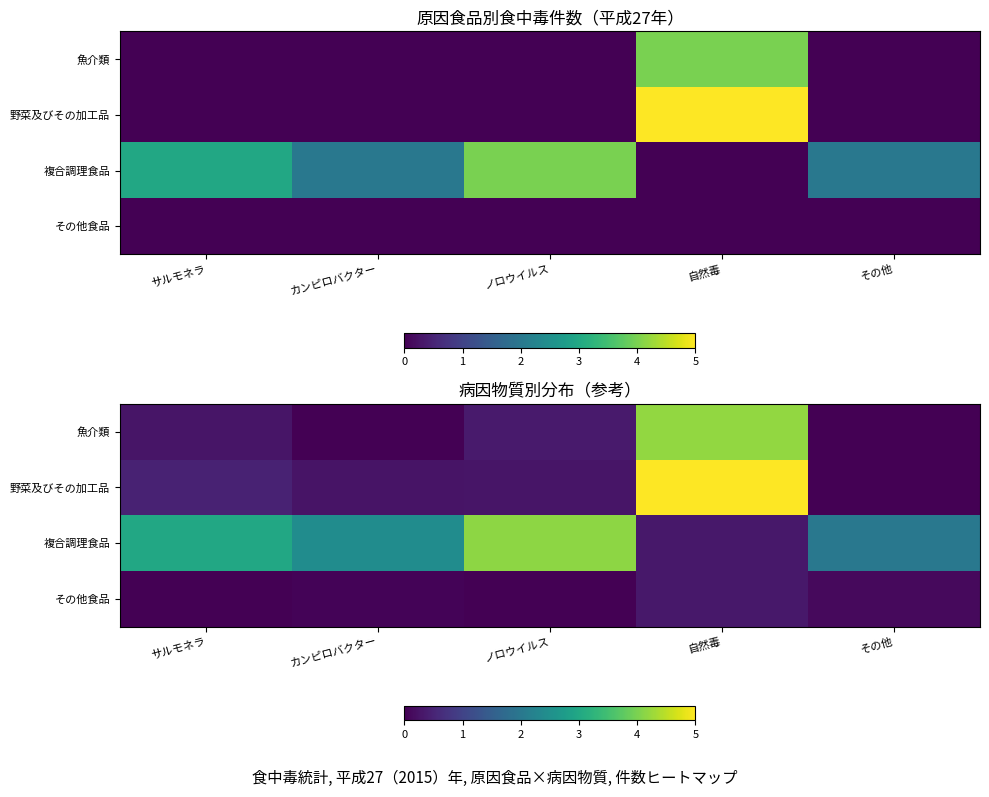

At which label does 複合調理食品 reach its minimum?

自然毒